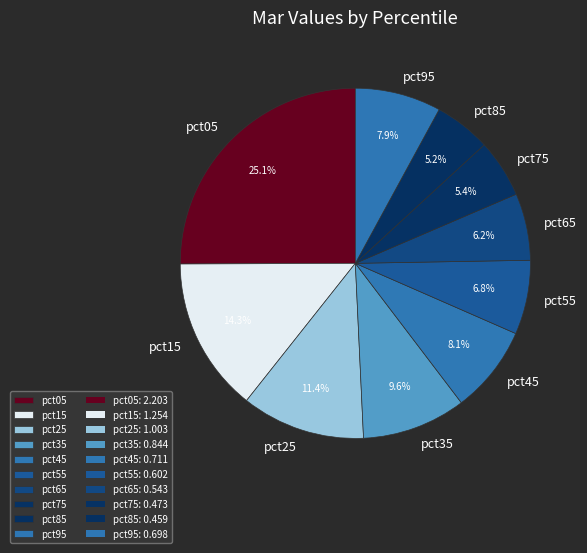

What percentage do pct25 and pct15 together represent?

25.7%